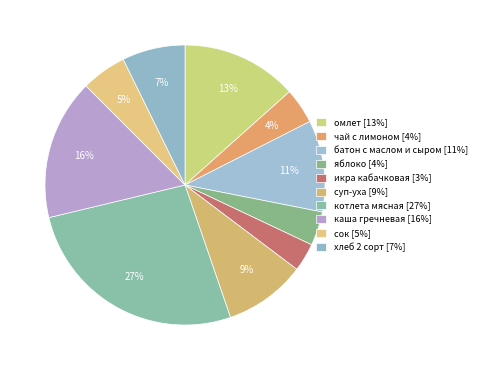

To the nearest percent, what portion does омлет represent?

13%